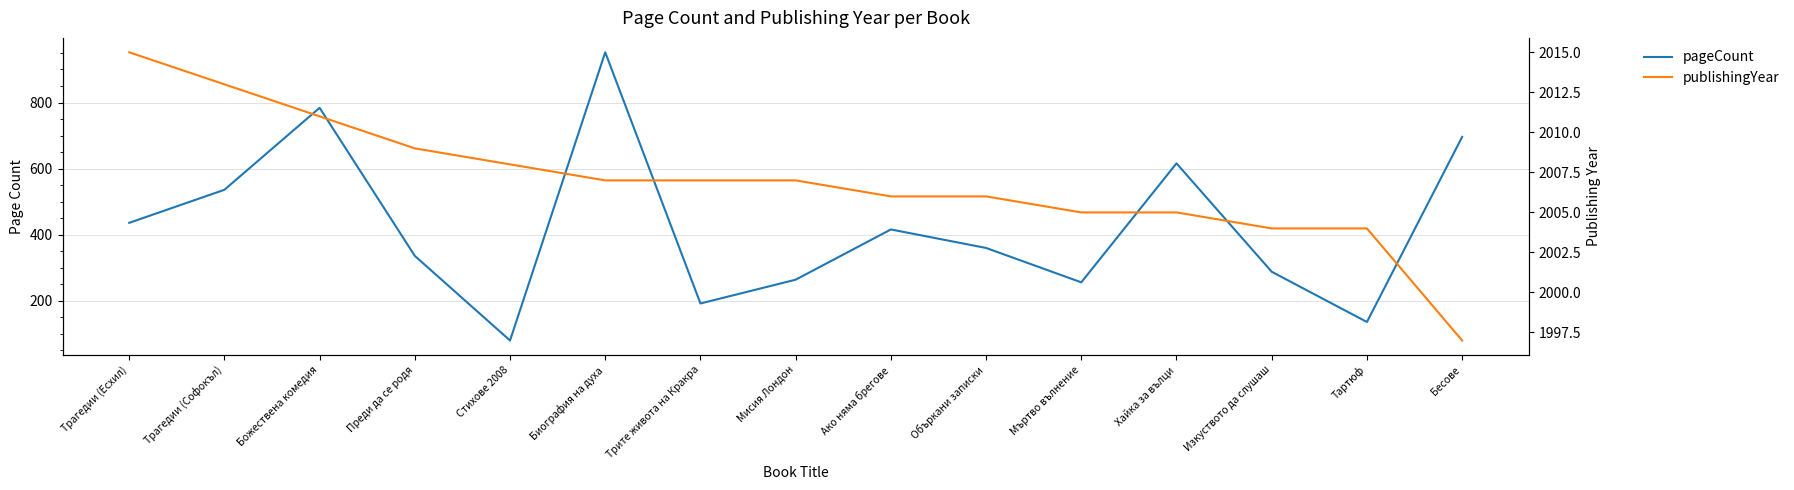

Where is the first local maximum for pageCount?

Божествена комедия